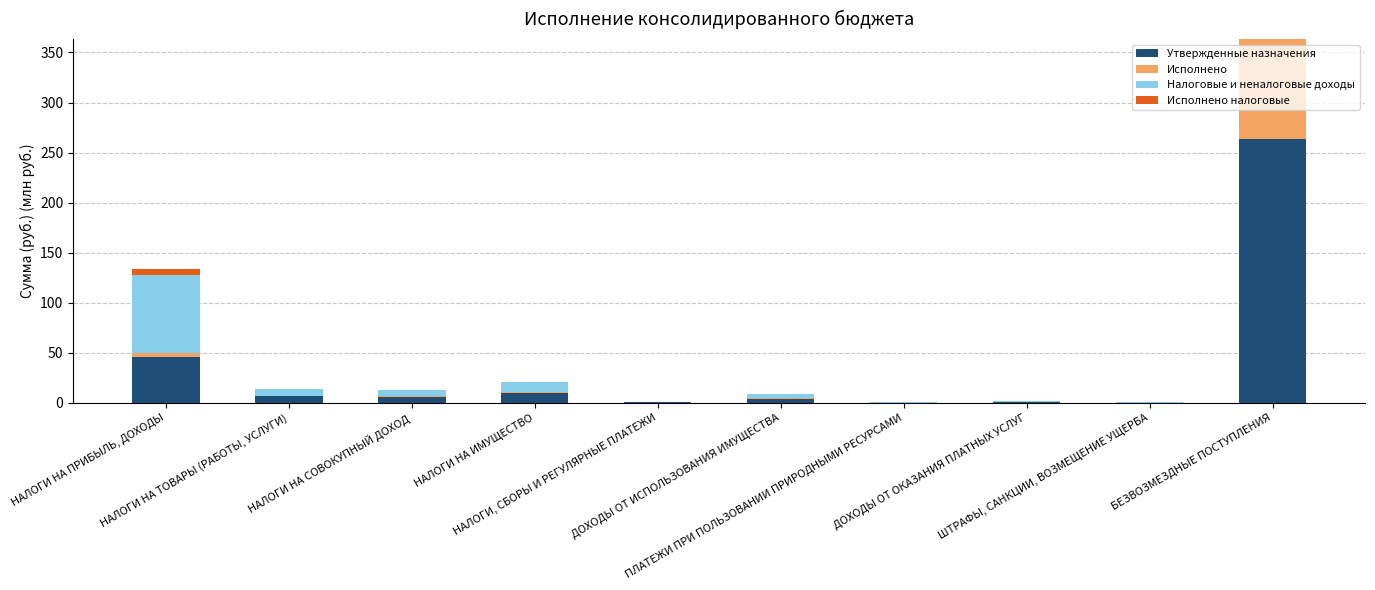

What is the sum of all Утвержденные назначения values?

337.9